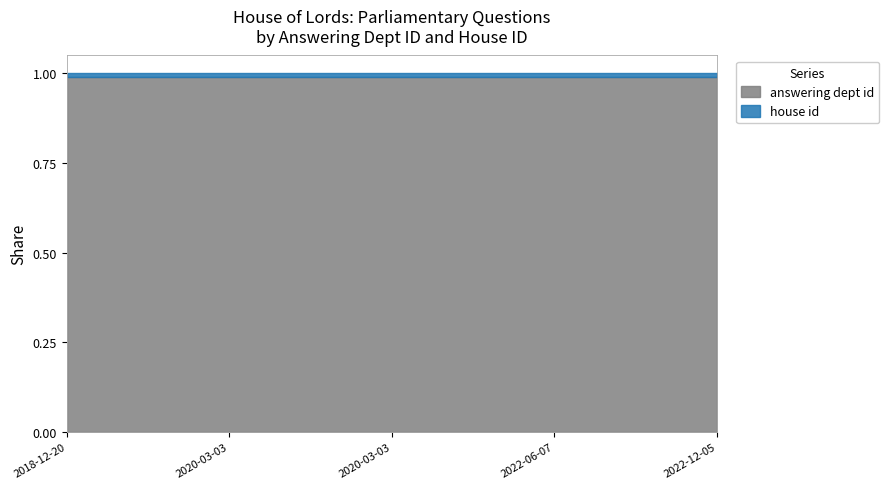

How many lines are shown in the chart?

2